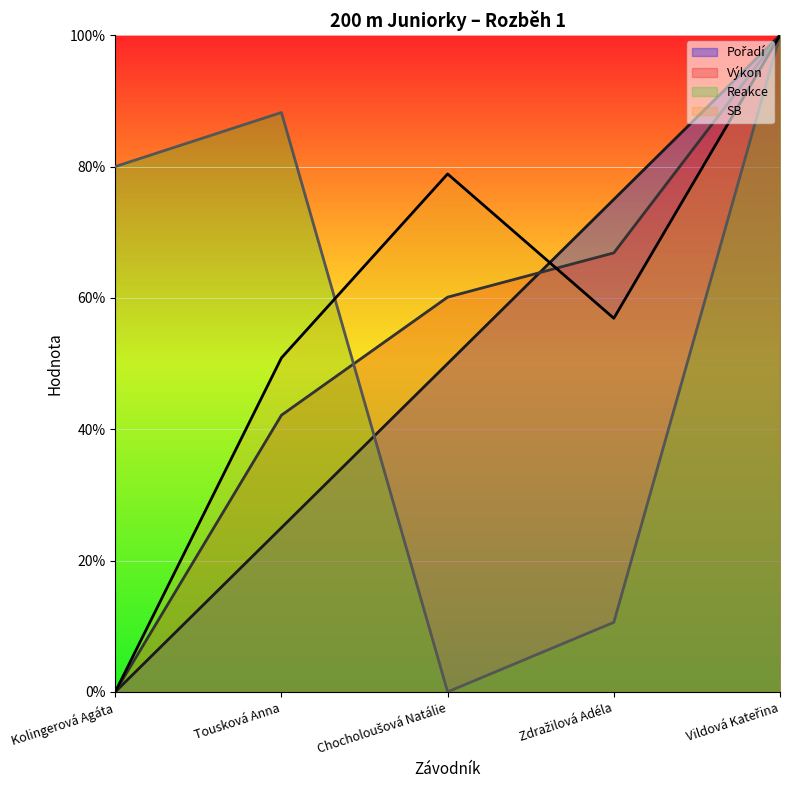

List the series in order of their peak value, highest first.

Pořadí, Výkon, Reakce, SB